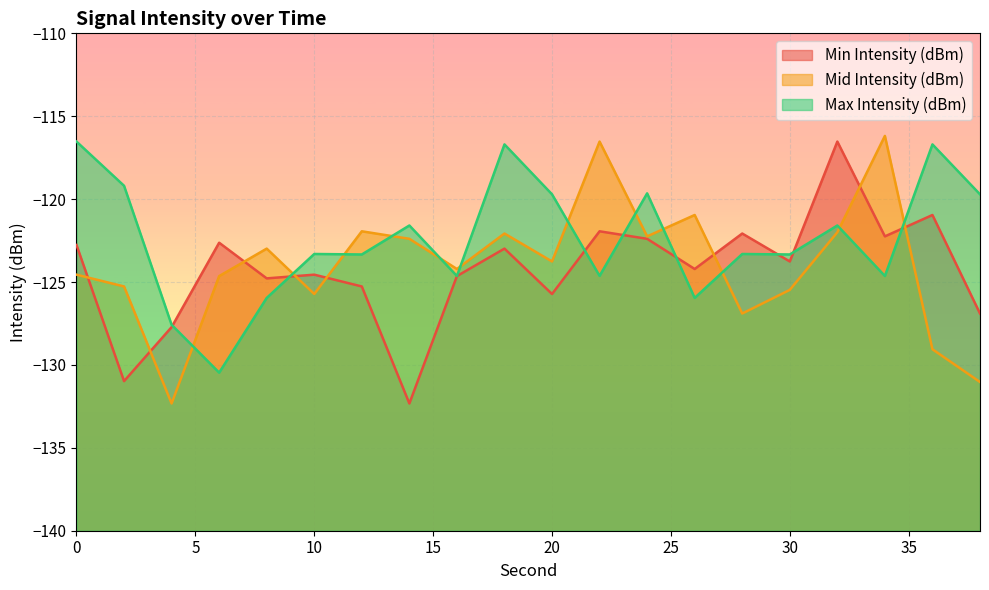

Reading left to right, extract all data points from this chart.

Min Intensity (dBm): -122.8	-131.0	-127.7	-122.6	-124.8	-124.6	-125.3	-132.3	-124.6	-123.0	-125.7	-121.9	-122.4	-124.2	-122.1	-123.8	-116.5	-122.2	-121.0	-126.9
Mid Intensity (dBm): -124.6	-125.3	-132.3	-124.6	-123.0	-125.7	-121.9	-122.4	-124.2	-122.1	-123.8	-116.5	-122.2	-121.0	-126.9	-125.5	-122.0	-116.2	-129.1	-131.0
Max Intensity (dBm): -116.5	-119.2	-127.6	-130.5	-126.0	-123.3	-123.3	-121.6	-124.6	-116.7	-119.7	-124.6	-119.7	-126.0	-123.3	-123.3	-121.6	-124.6	-116.7	-119.7